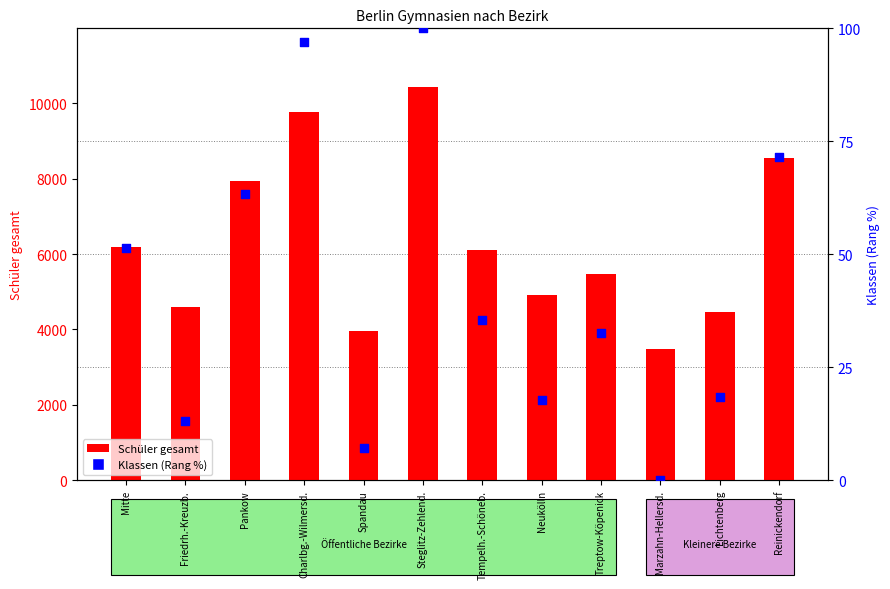

What are all the series names shown in the legend?

Schüler gesamt, Klassen (Rang %)